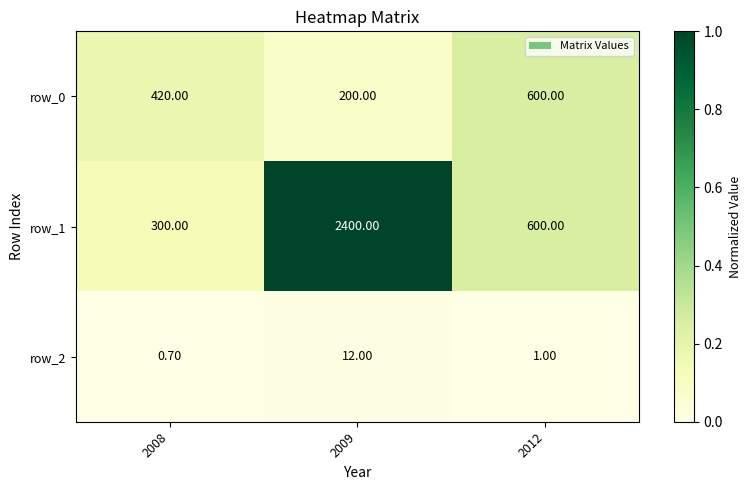

List the series in order of their overall mean, lowest first.

row_2, row_0, row_1